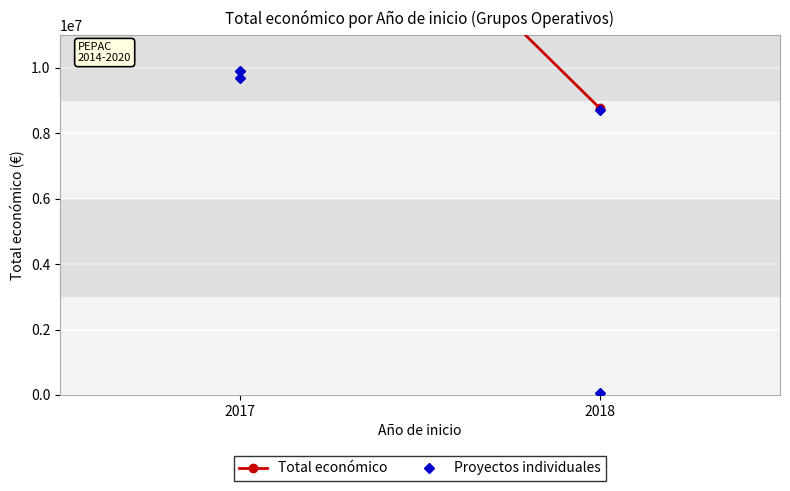

List the labels in order of value, smallest first.

2018, 2018, 2017, 2017